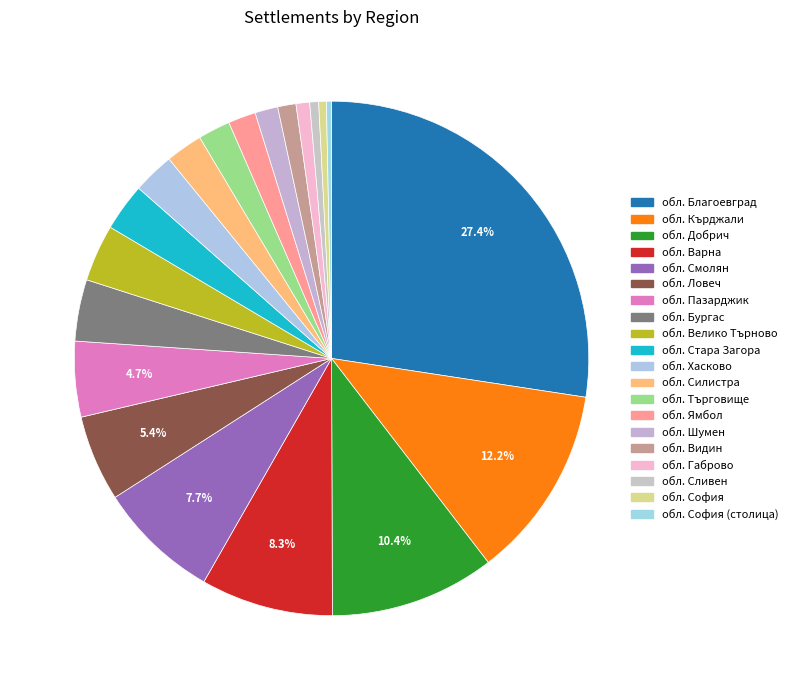

To the nearest percent, what is the difference between the обл. Шумен and обл. Варна slice percentages?

7%